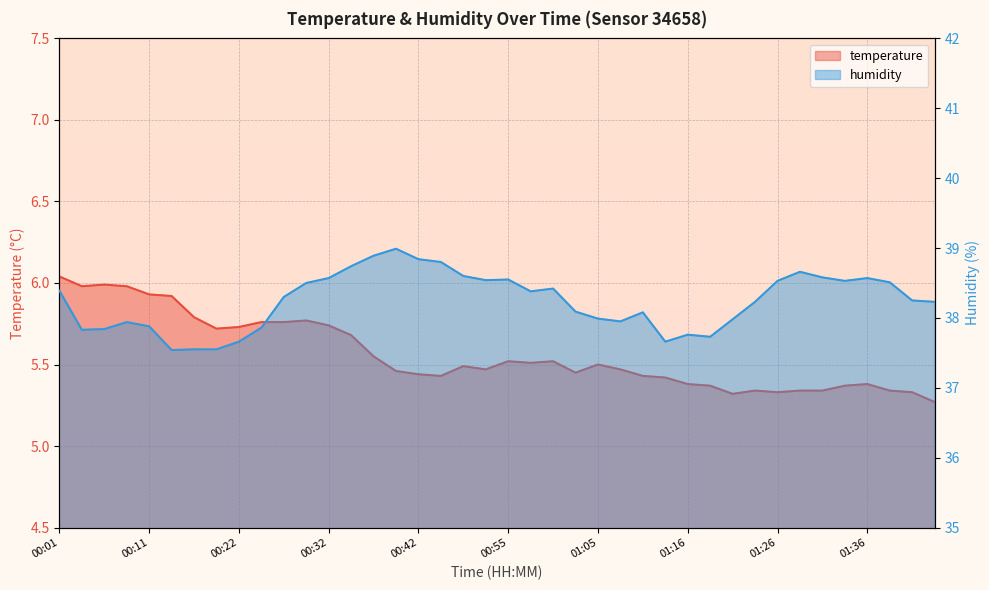

In humidity, how many points are lower than both neighbors (excluding endpoints)?

8